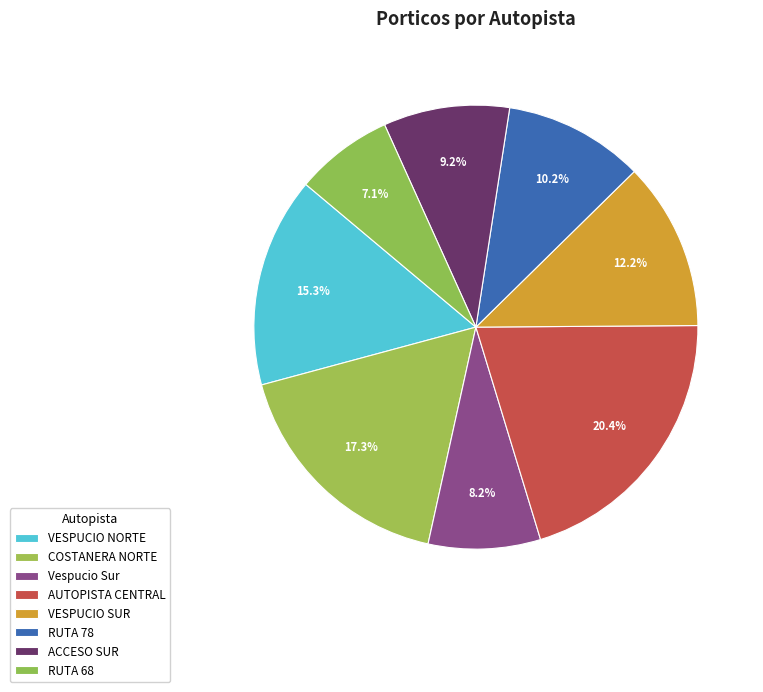

Does COSTANERA NORTE represent more than half of the total?

No